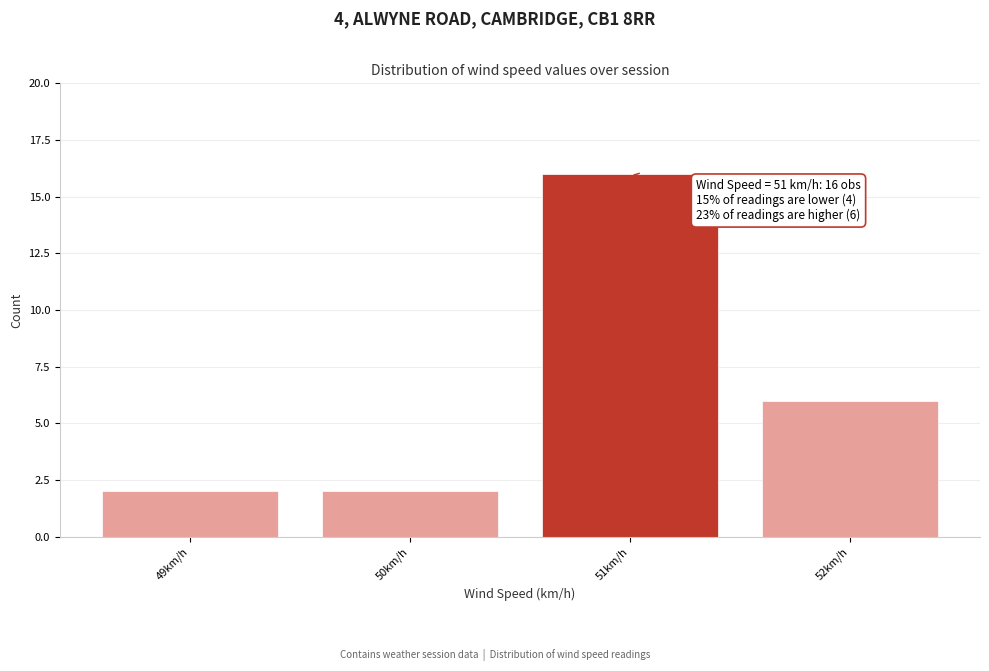

Reading left to right, extract all data points from this chart.

2	2	16	6